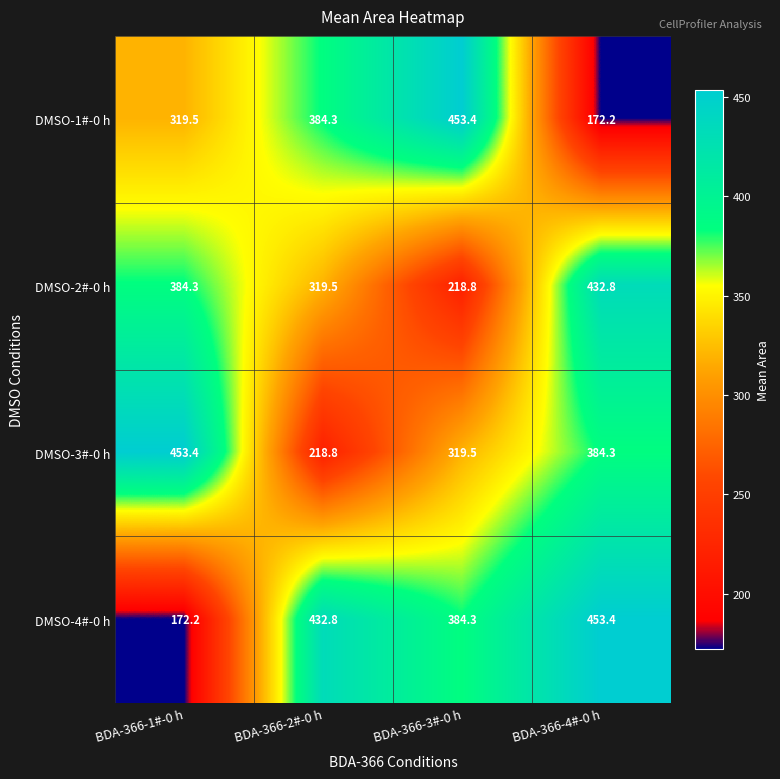

Which category has the highest value in the DMSO-3#-0 h series?

BDA-366-1#-0 h